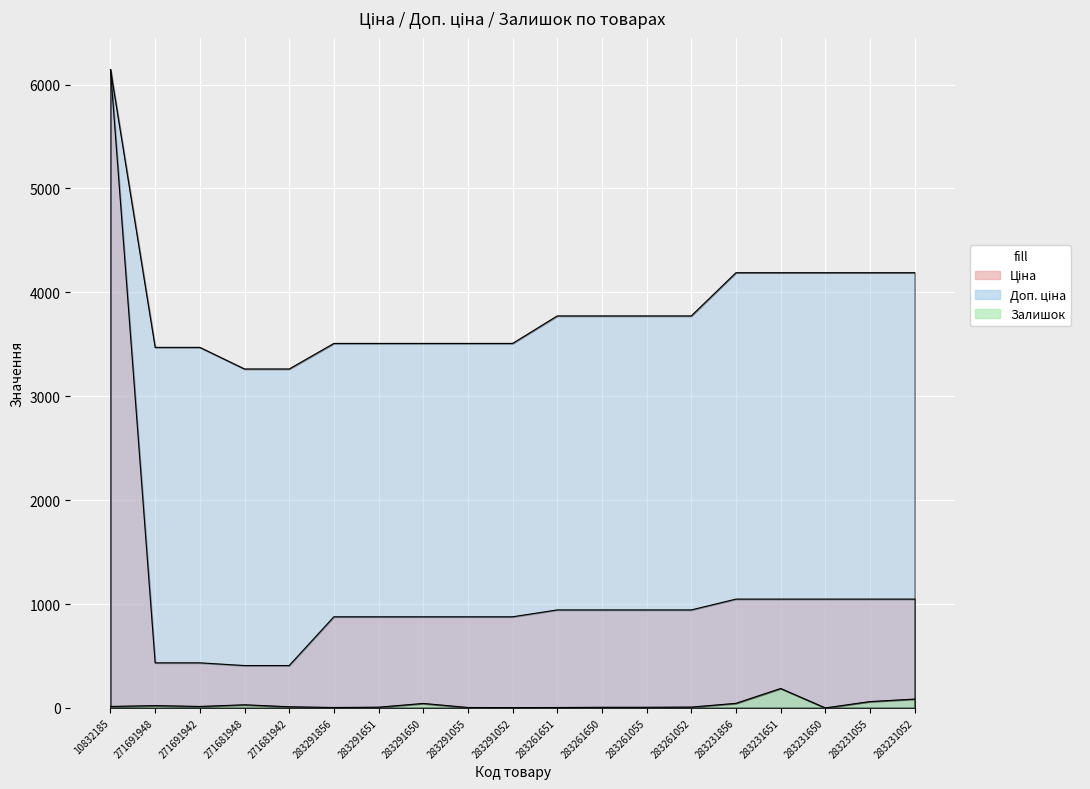

What is the difference between the highest and lowest values at 283291651?

3500.9